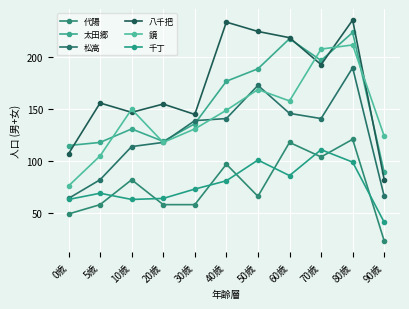

Which series has the largest total across all categories?

八千把